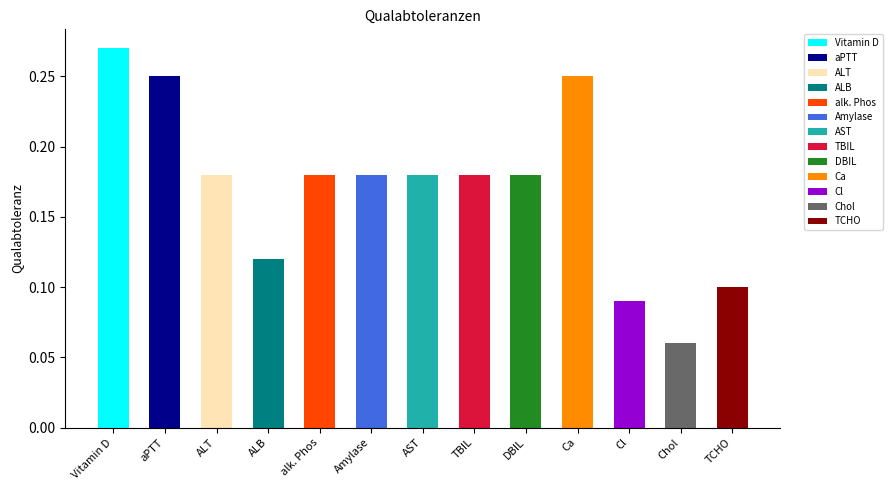

Where is the data nearest to the value 0?

Chol